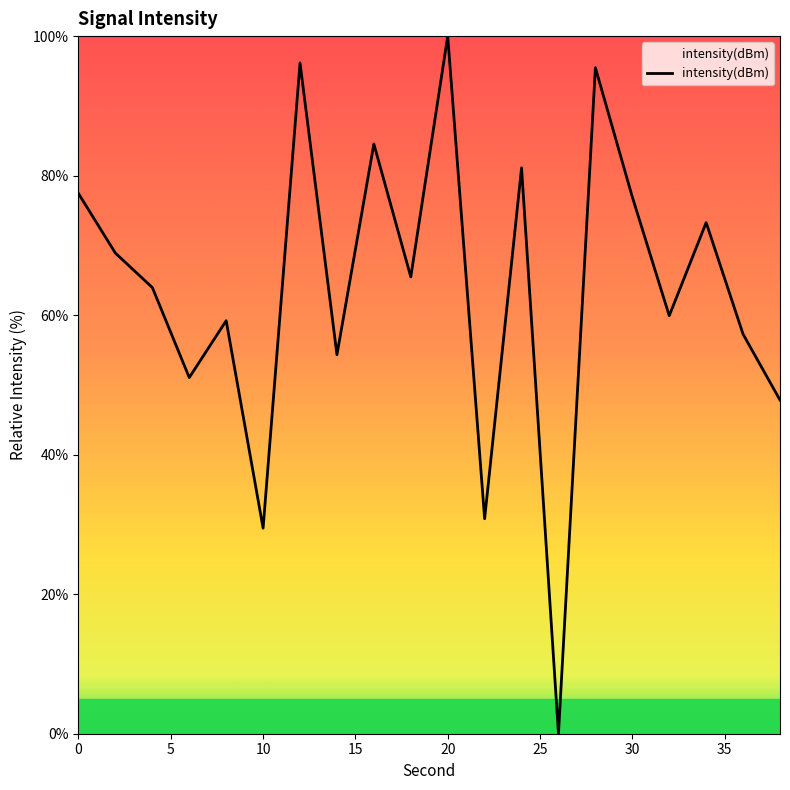

How many series are shown in this chart?

1